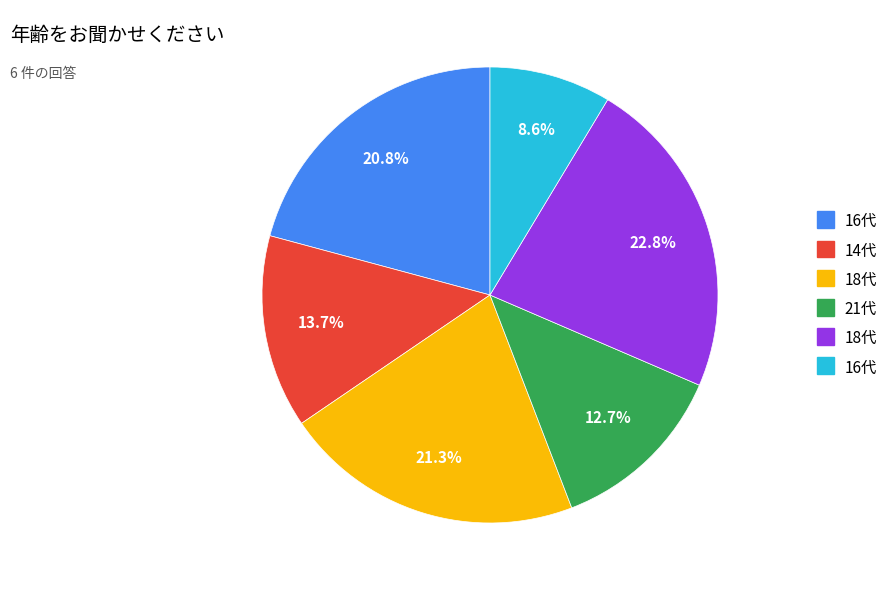

Is there any slice that represents more than half of the pie?

No